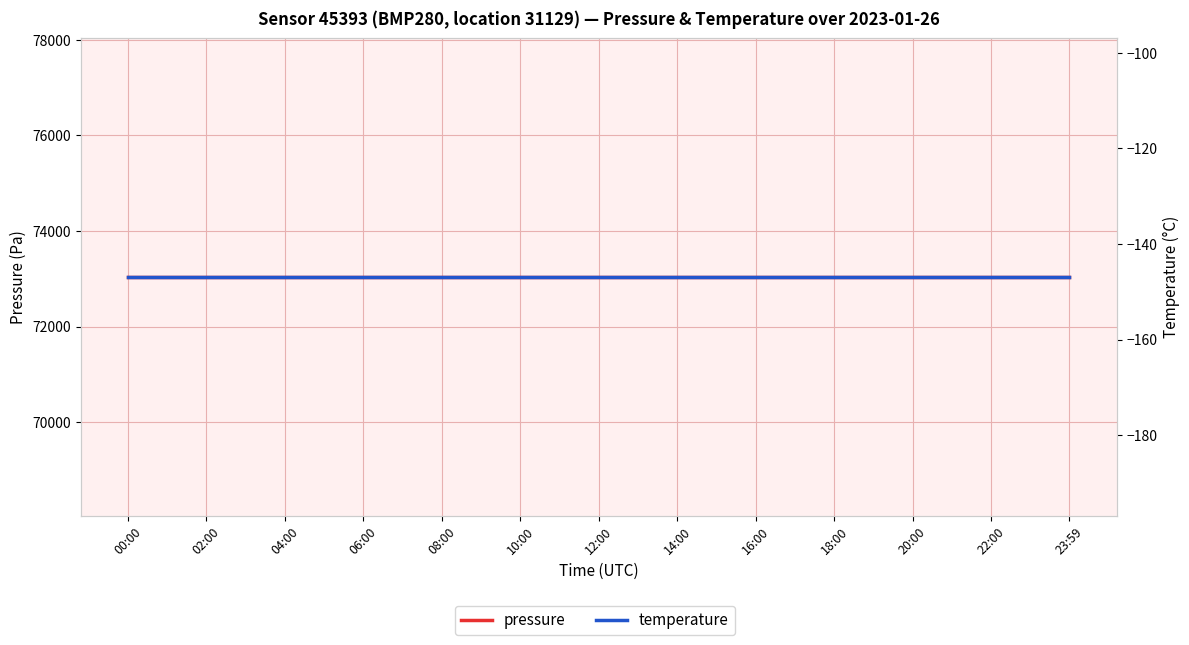

Does the chart display data point markers on the line(s)?

No